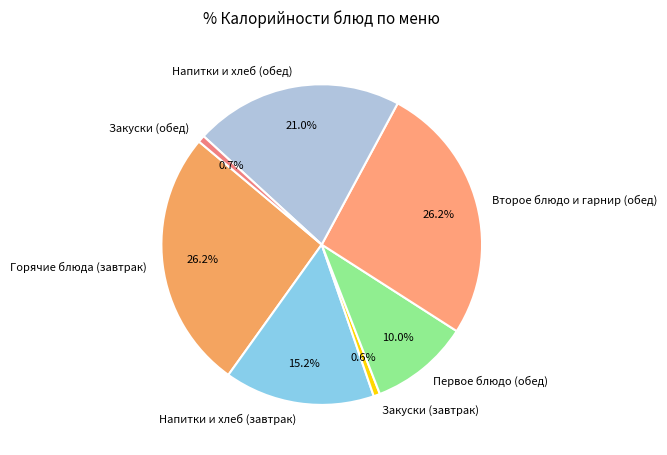

Between Закуски (завтрак) and Напитки и хлеб (завтрак), which is larger?

Напитки и хлеб (завтрак)